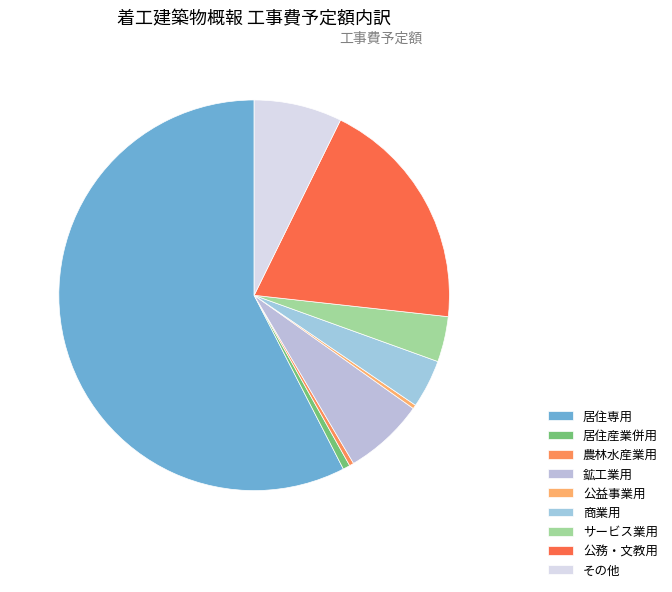

Is 公務・文教用 the majority of the pie?

No